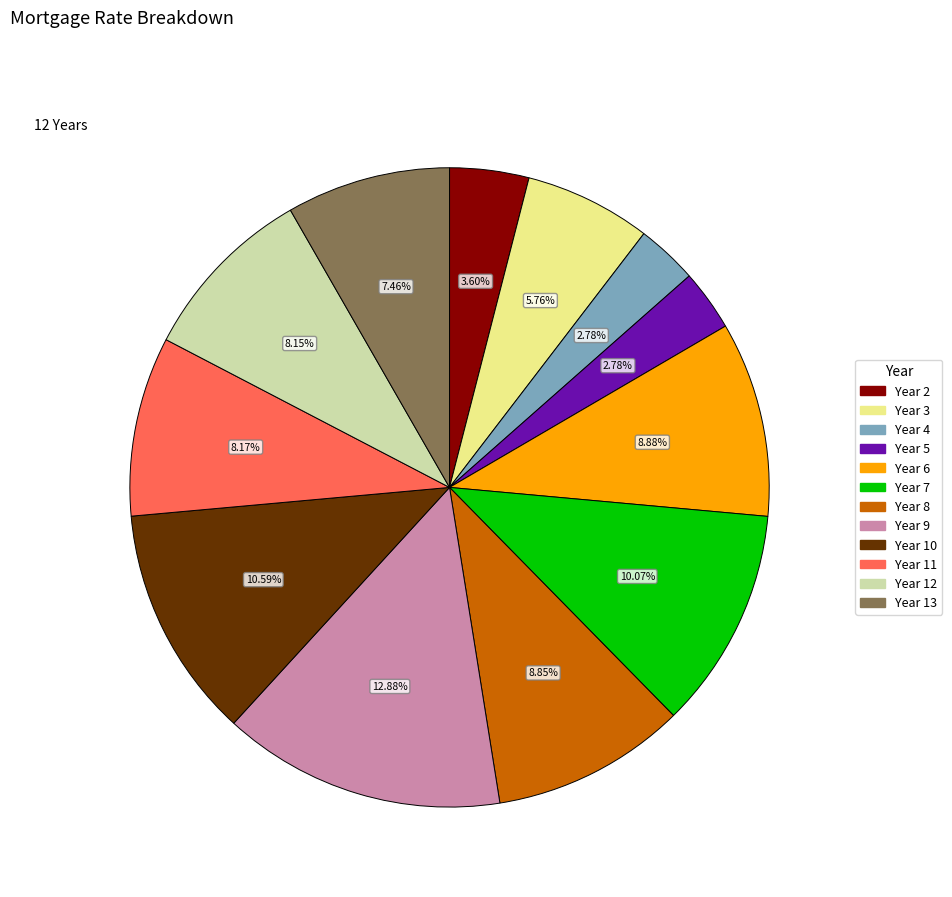

What is the largest slice in the pie chart?

Year 9